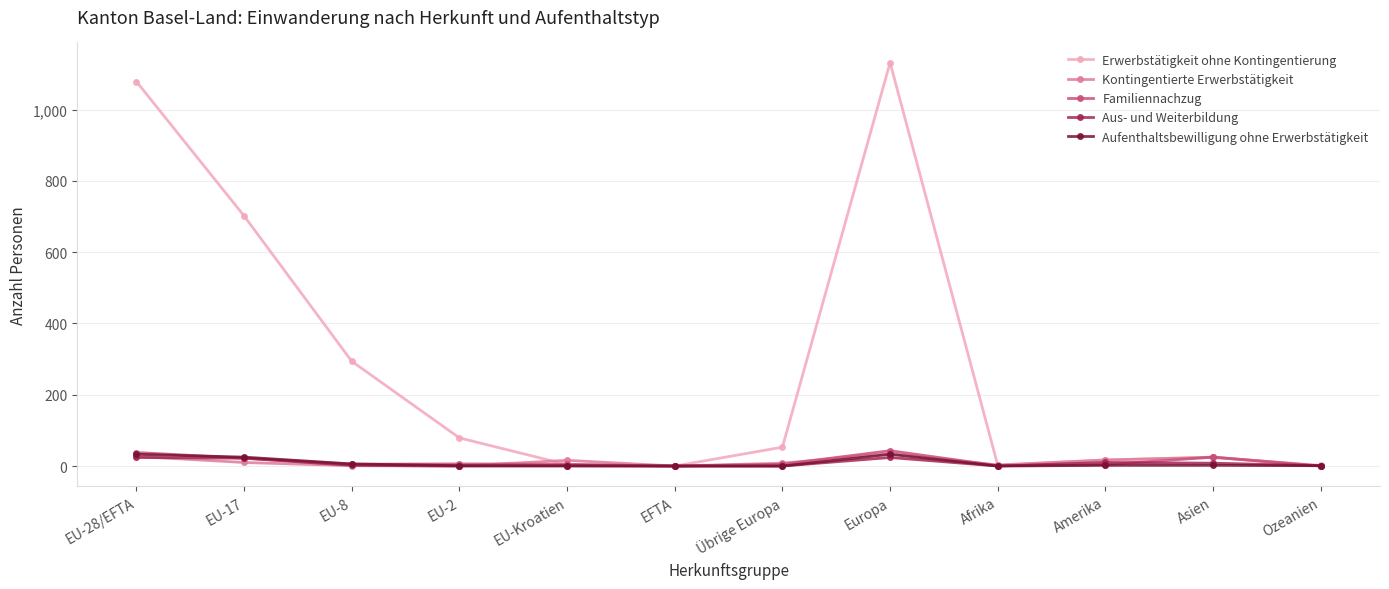

What is the highest value of the Kontingentierte Erwerbstätigkeit series?

35